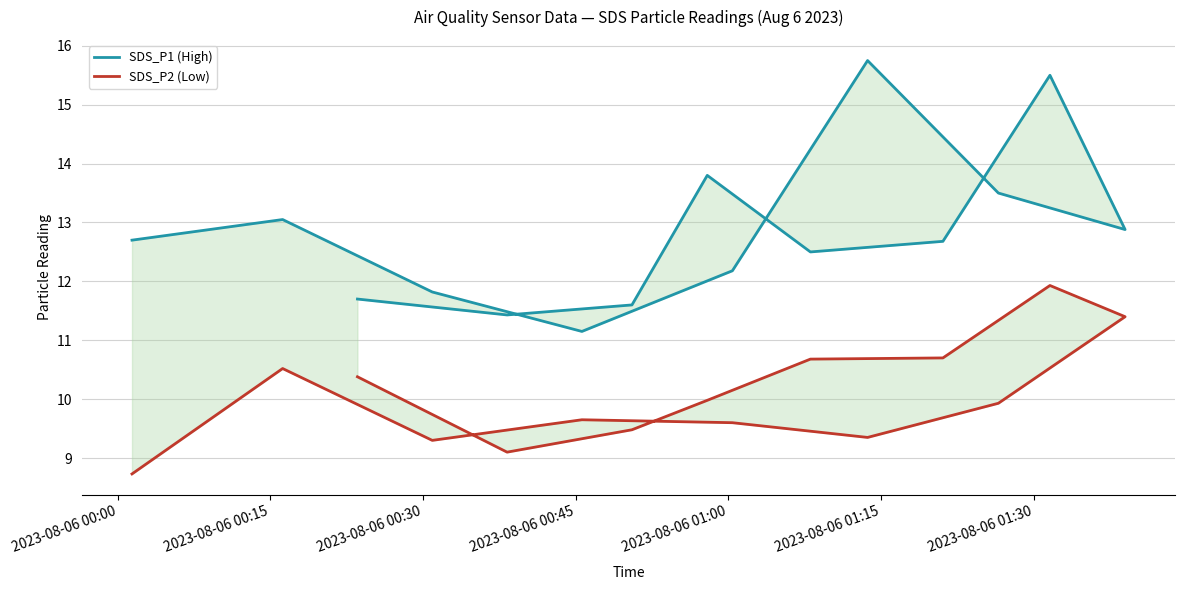

What is the difference between the maximum and minimum values in the SDS_P1 (High) series?

4.6